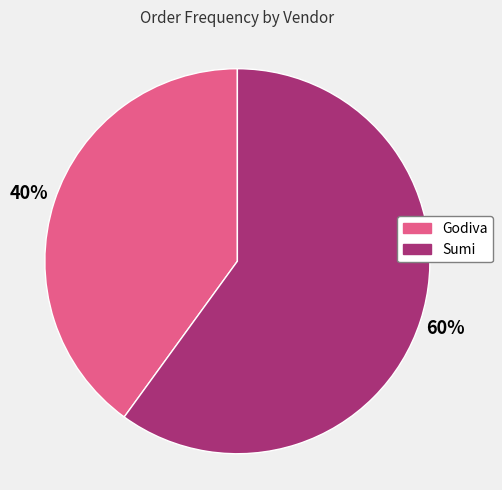

To the nearest percent, what percentage of the pie is Sumi?

60%